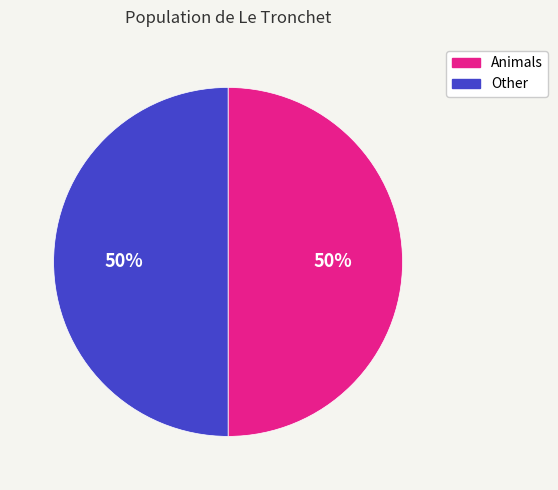

Count the number of slices in the pie.

2